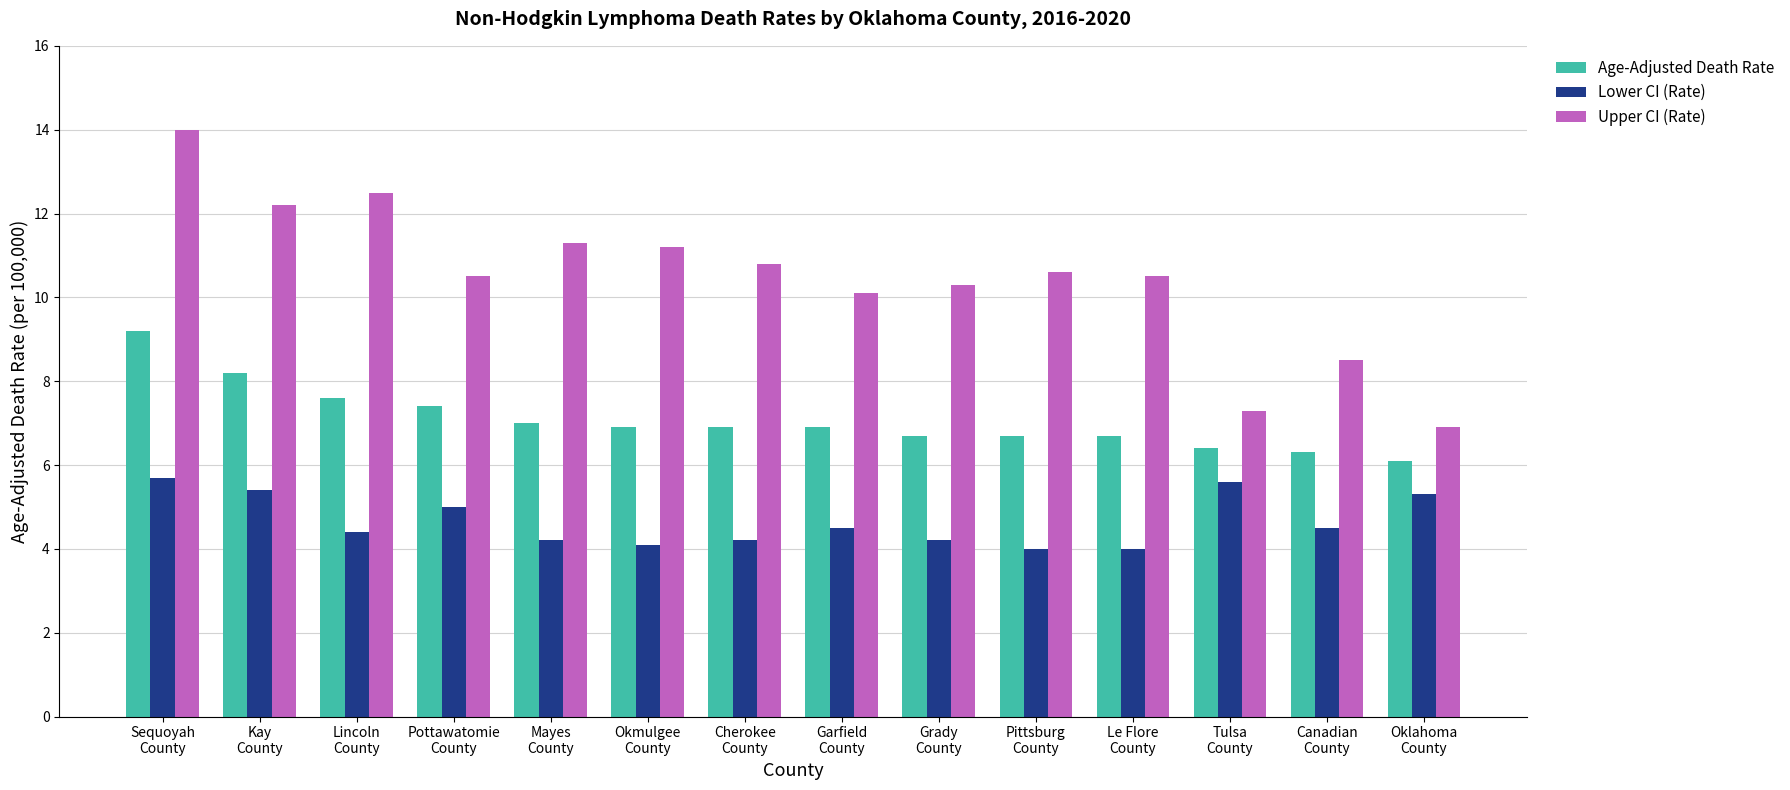

What is the maximum value for Upper CI (Rate)?

14.0